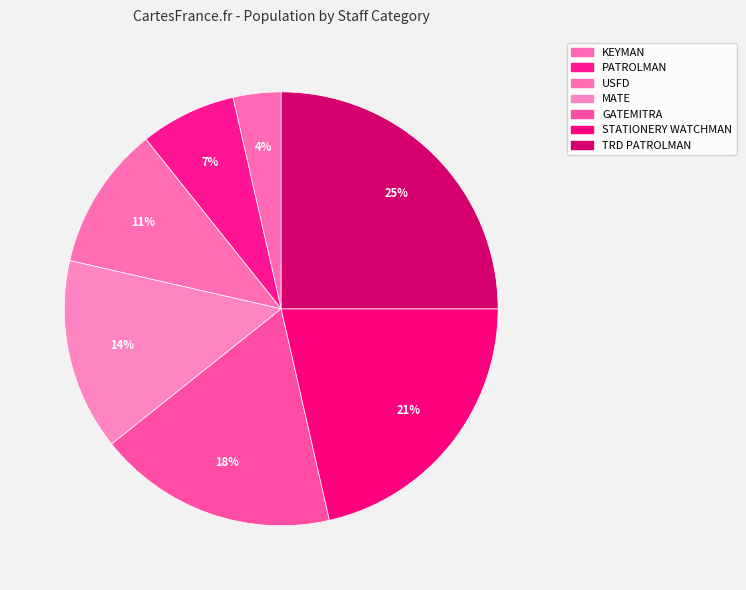

Count the number of slices in the pie.

7